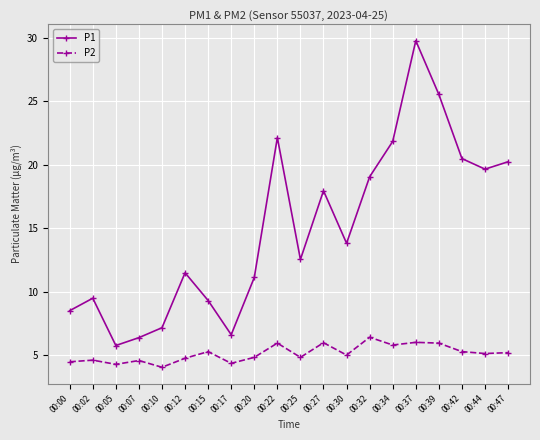

What is the average value of the P2 series?

5.2